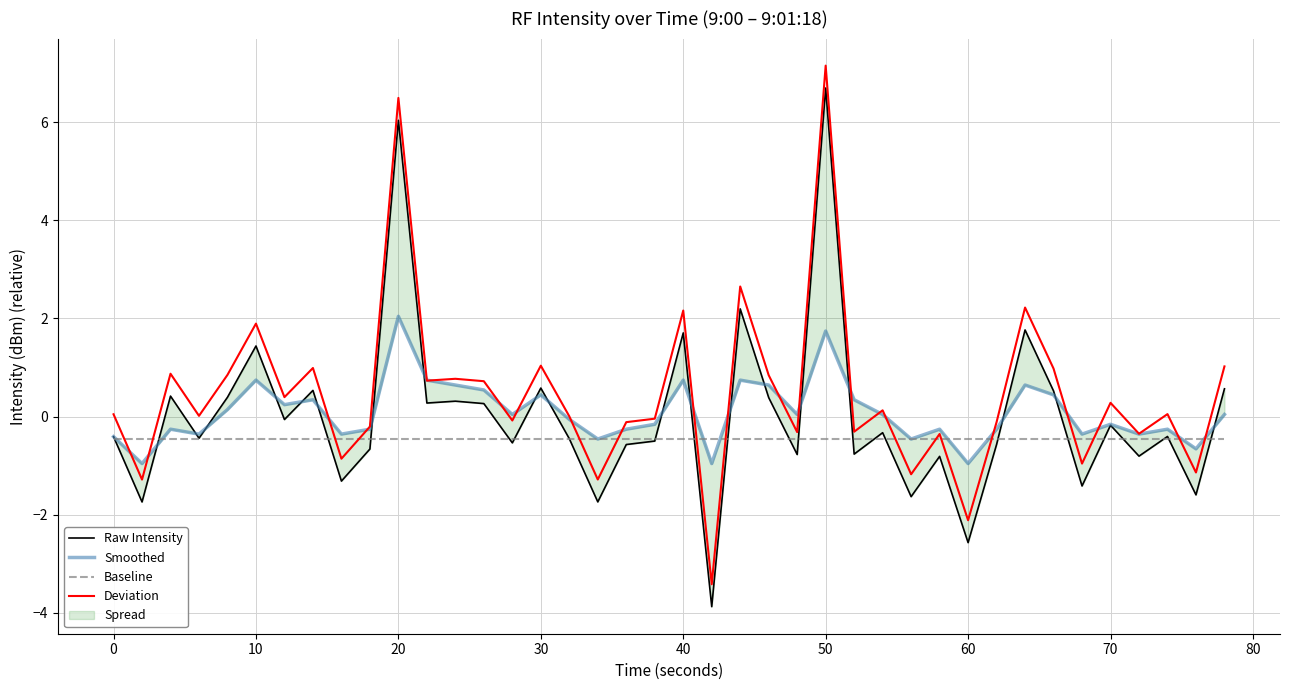

What is the average value of the Baseline series?

-0.5